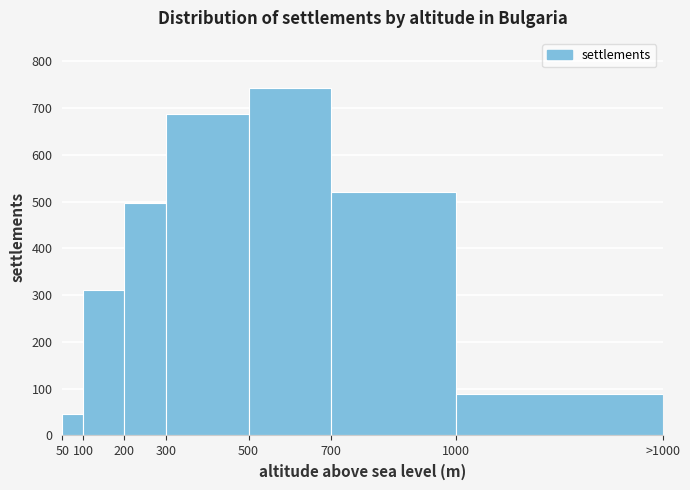

Reading right to left, transcribe all the data shown in this chart.

89	521	743	687	498	312	45